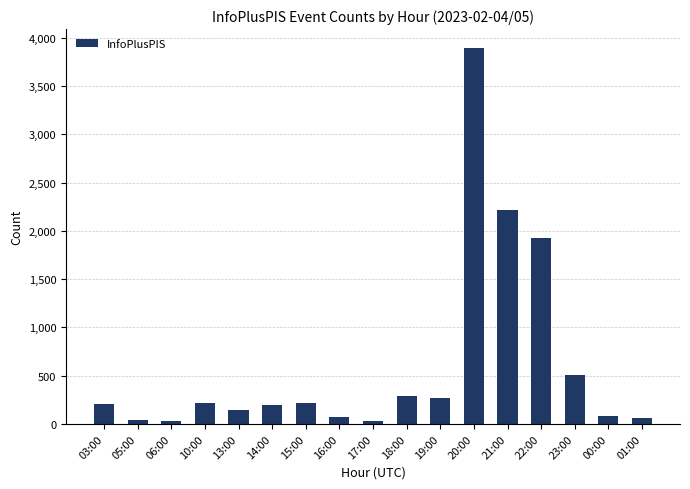

What is the average value?

613